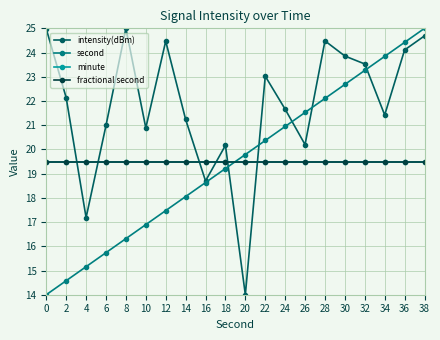

Reading right to left, list all the values displayed in this chart.

intensity(dBm): 38=24.7	36=24.1	34=21.4	32=23.5	30=23.9	28=24.5	26=20.2	24=21.7	22=23.0	20=14.0	18=20.2	16=18.7	14=21.2	12=24.5	10=20.9	8=25.0	6=21.0	4=17.2	2=22.1	0=25.0
second: 38=25.0	36=24.4	34=23.8	32=23.3	30=22.7	28=22.1	26=21.5	24=20.9	22=20.4	20=19.8	18=19.2	16=18.6	14=18.1	12=17.5	10=16.9	8=16.3	6=15.7	4=15.2	2=14.6	0=14.0
minute: 38=19.5	36=19.5	34=19.5	32=19.5	30=19.5	28=19.5	26=19.5	24=19.5	22=19.5	20=19.5	18=19.5	16=19.5	14=19.5	12=19.5	10=19.5	8=19.5	6=19.5	4=19.5	2=19.5	0=19.5
fractional second: 38=19.5	36=19.5	34=19.5	32=19.5	30=19.5	28=19.5	26=19.5	24=19.5	22=19.5	20=19.5	18=19.5	16=19.5	14=19.5	12=19.5	10=19.5	8=19.5	6=19.5	4=19.5	2=19.5	0=19.5